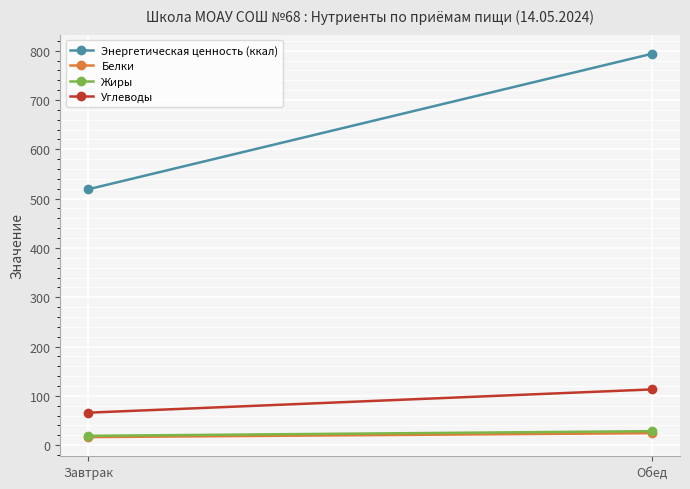

List the series in order of their peak value, highest first.

Энергетическая ценность (ккал), Углеводы, Жиры, Белки